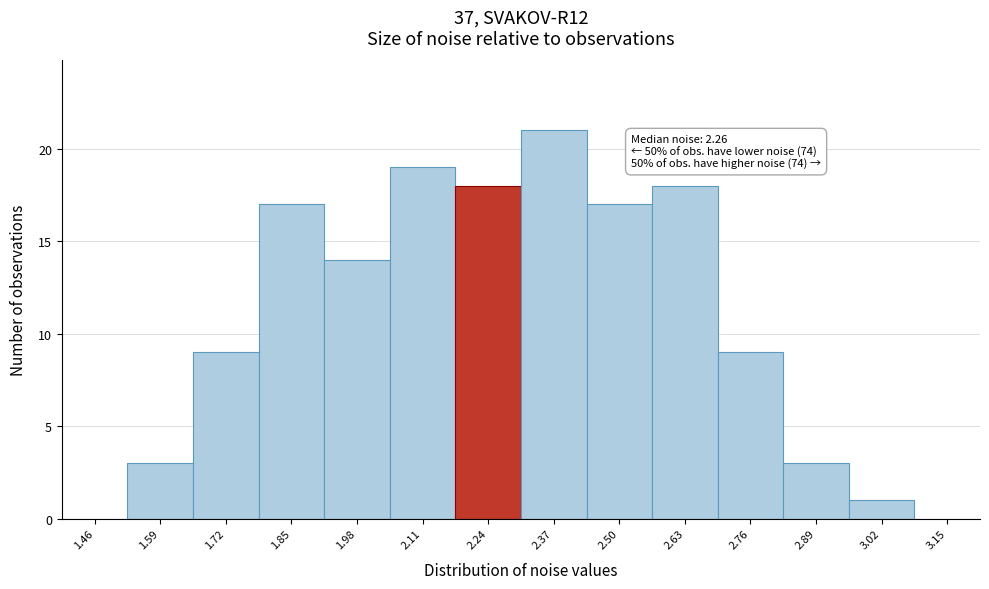

Which range on the x-axis has the tallest bar?

2.31 to 2.44